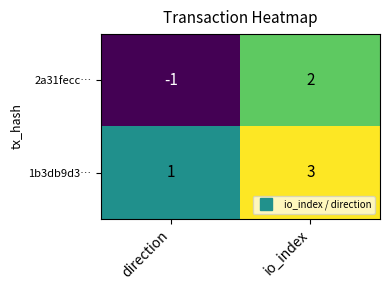

What is the total value across all series at io_index?

5